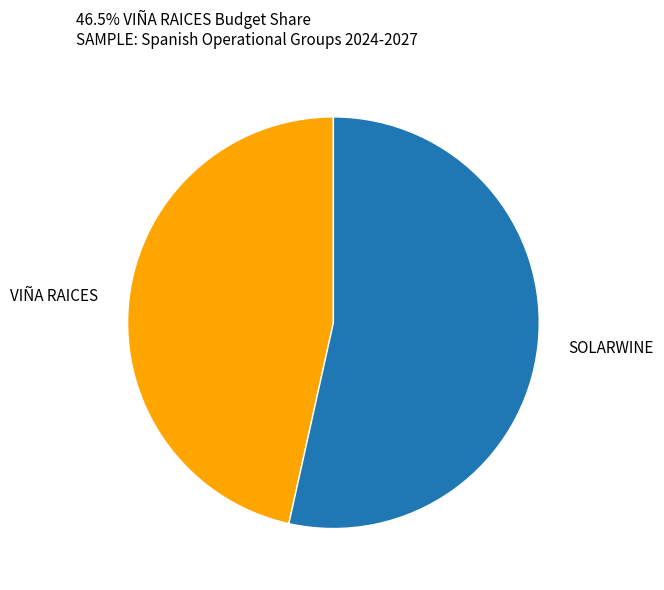

Count the number of slices in the pie.

2